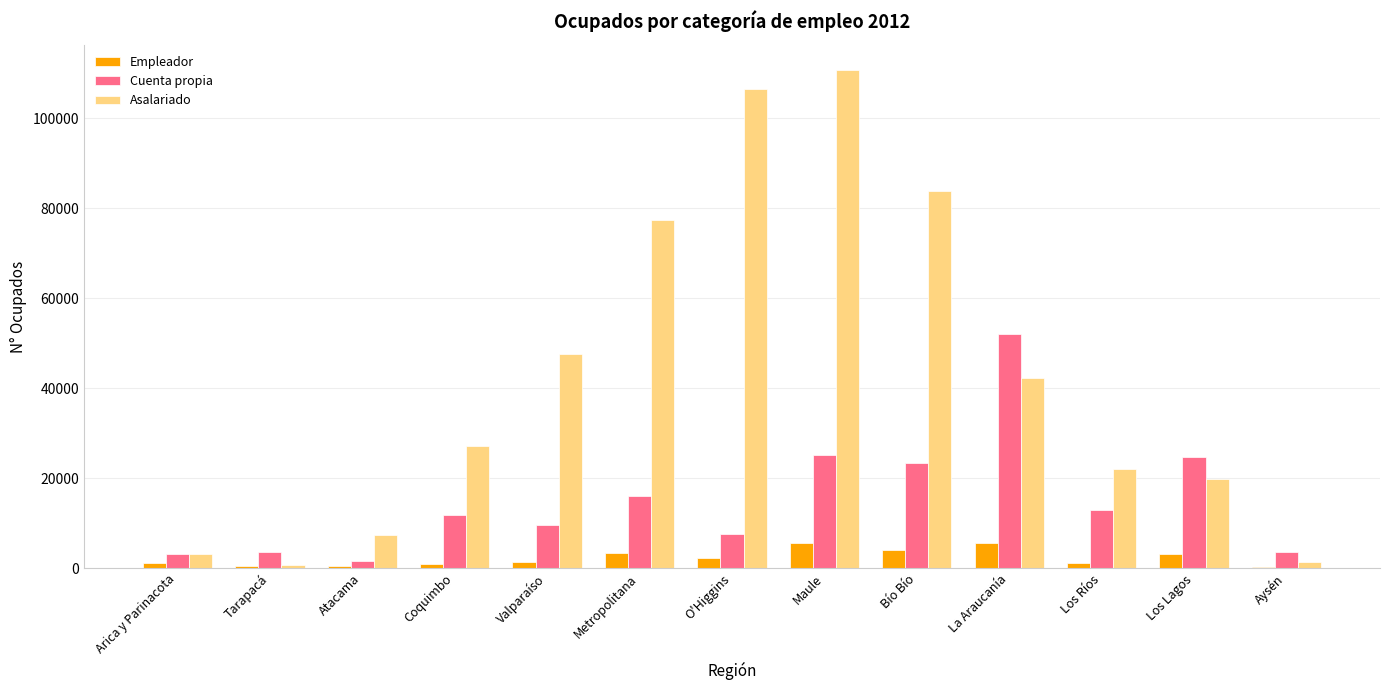

Is it true that Cuenta propia equals 24770.8 at Los Lagos?

True